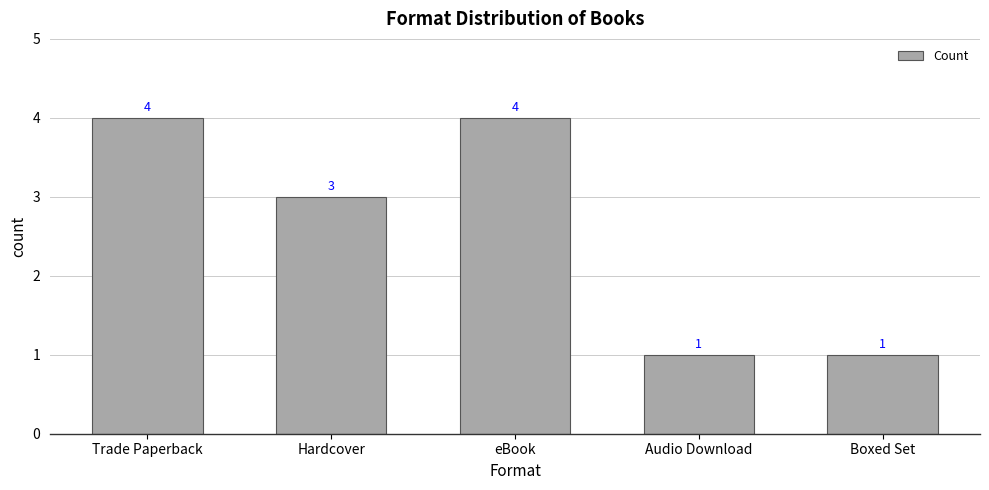

Reading left to right, what are all the values shown in this chart?

4	3	4	1	1